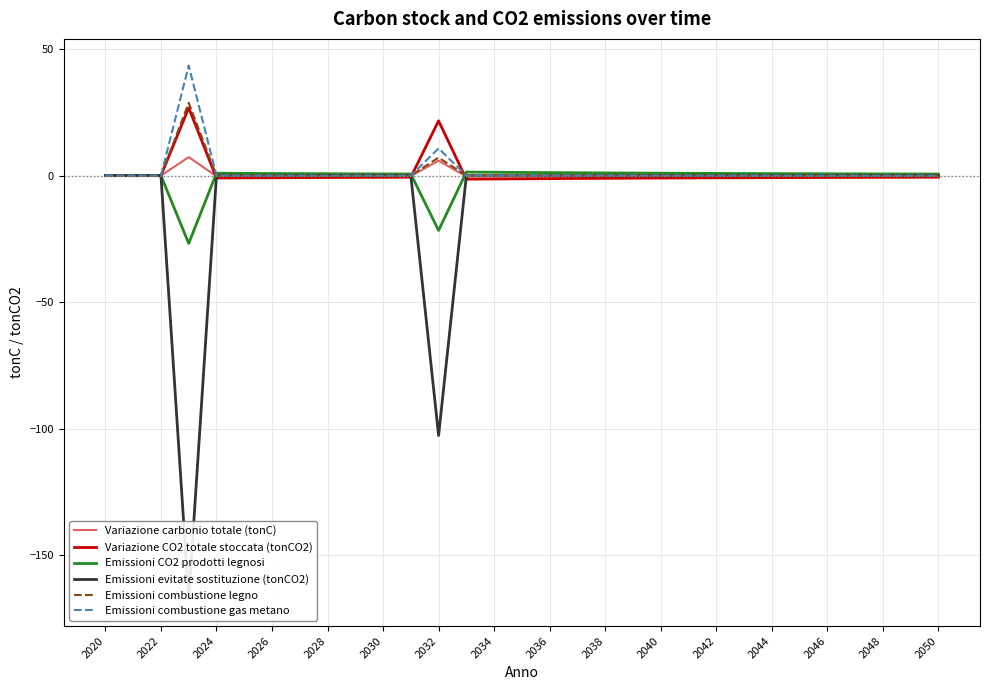

Is it true that Variazione carbonio totale (tonC) equals -0.2 at 2050?

True